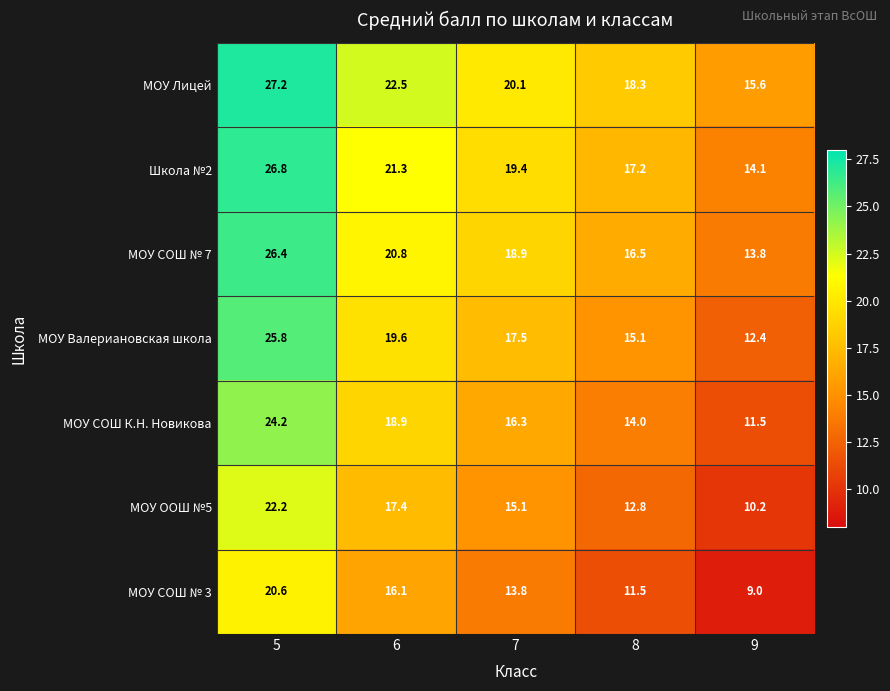

Which series has the largest total across all categories?

МОУ Лицей